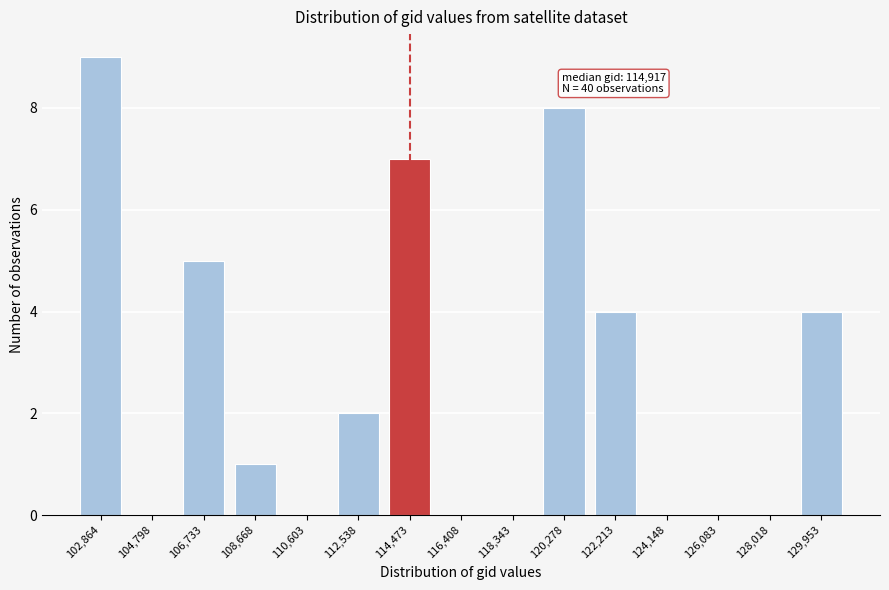

Reading left to right, list all the values displayed in this chart.

102,864=9	104,798=0	106,733=5	108,668=1	110,603=0	112,538=2	114,473=7	116,408=0	118,343=0	120,278=8	122,213=4	124,148=0	126,083=0	128,018=0	129,953=4